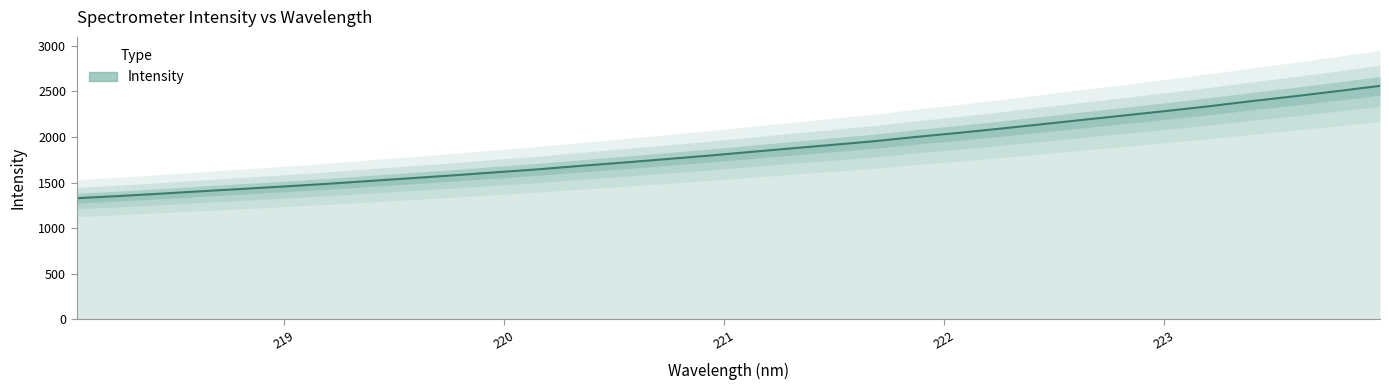

Which category has the highest value across all series?

223.9802